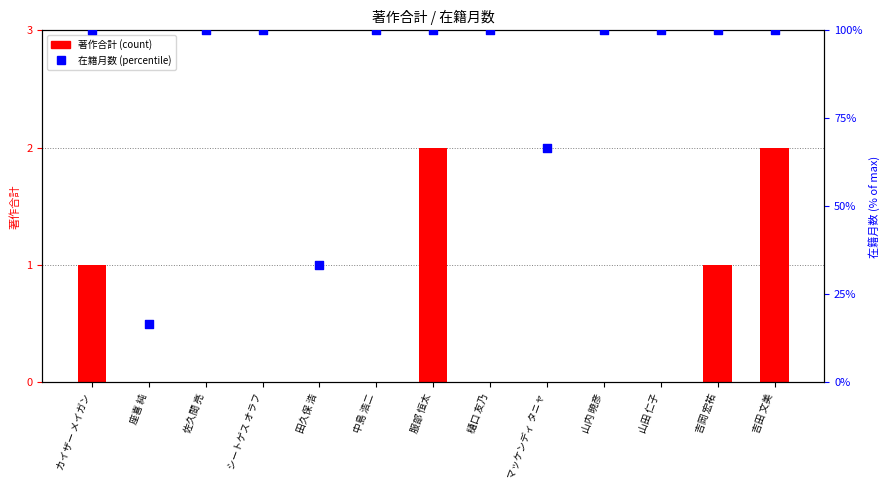

Which series reaches the maximum Y coordinate?

在籍月数 (% of max)